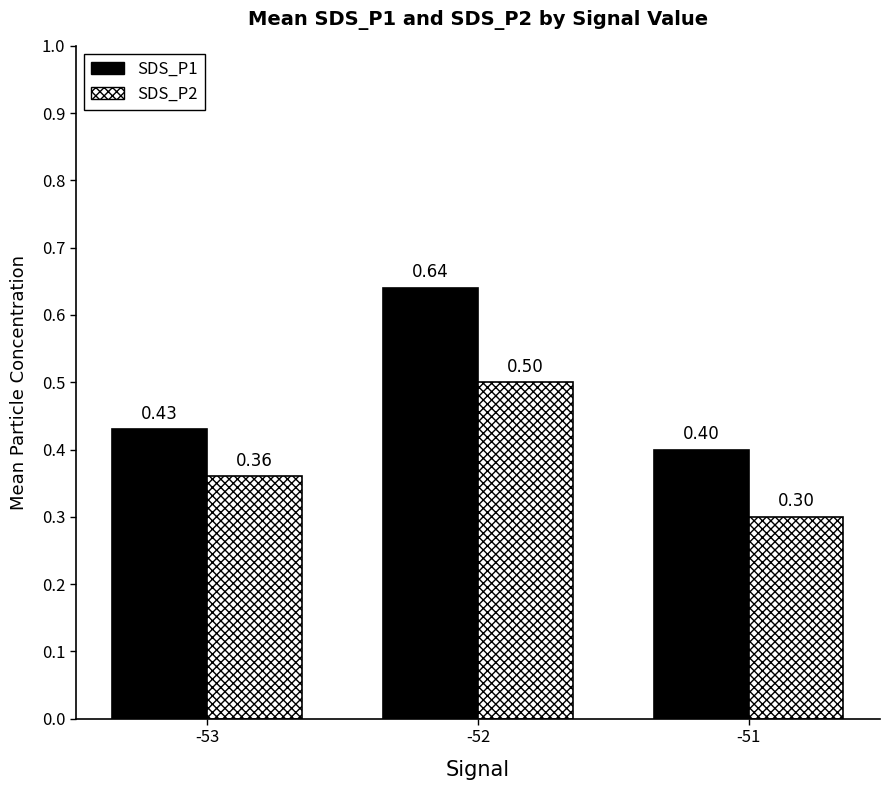

At -52, list the series in order from smallest to largest.

SDS_P2, SDS_P1